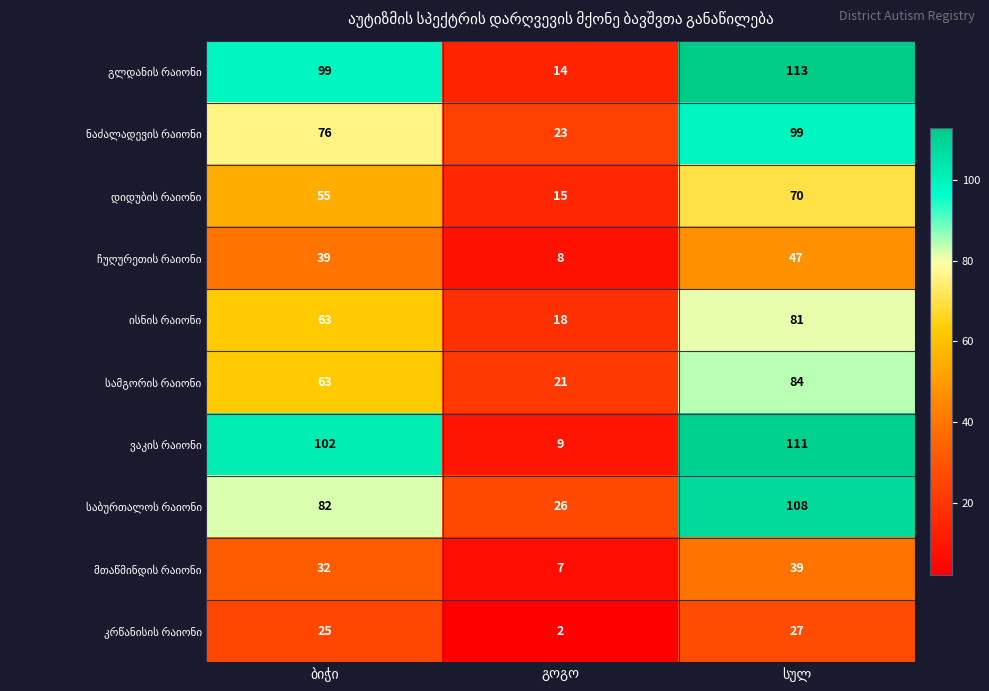

What is the total value across all series at სულ?

779